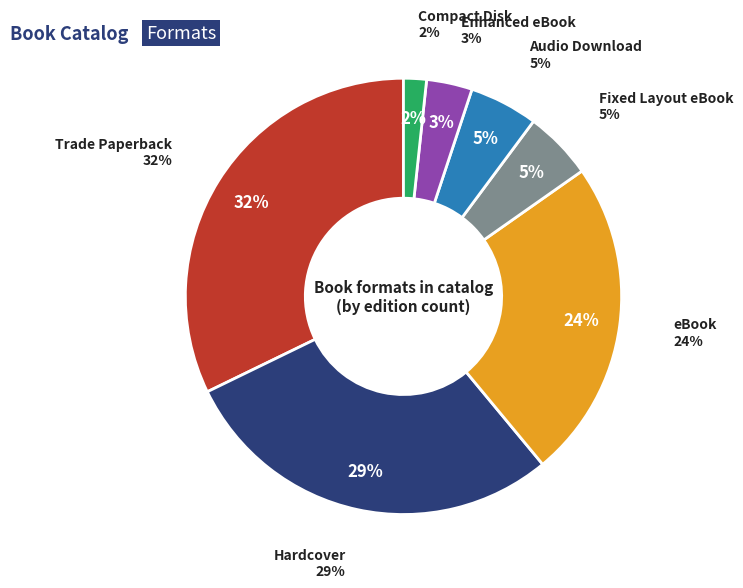

Count the number of slices in the pie.

7